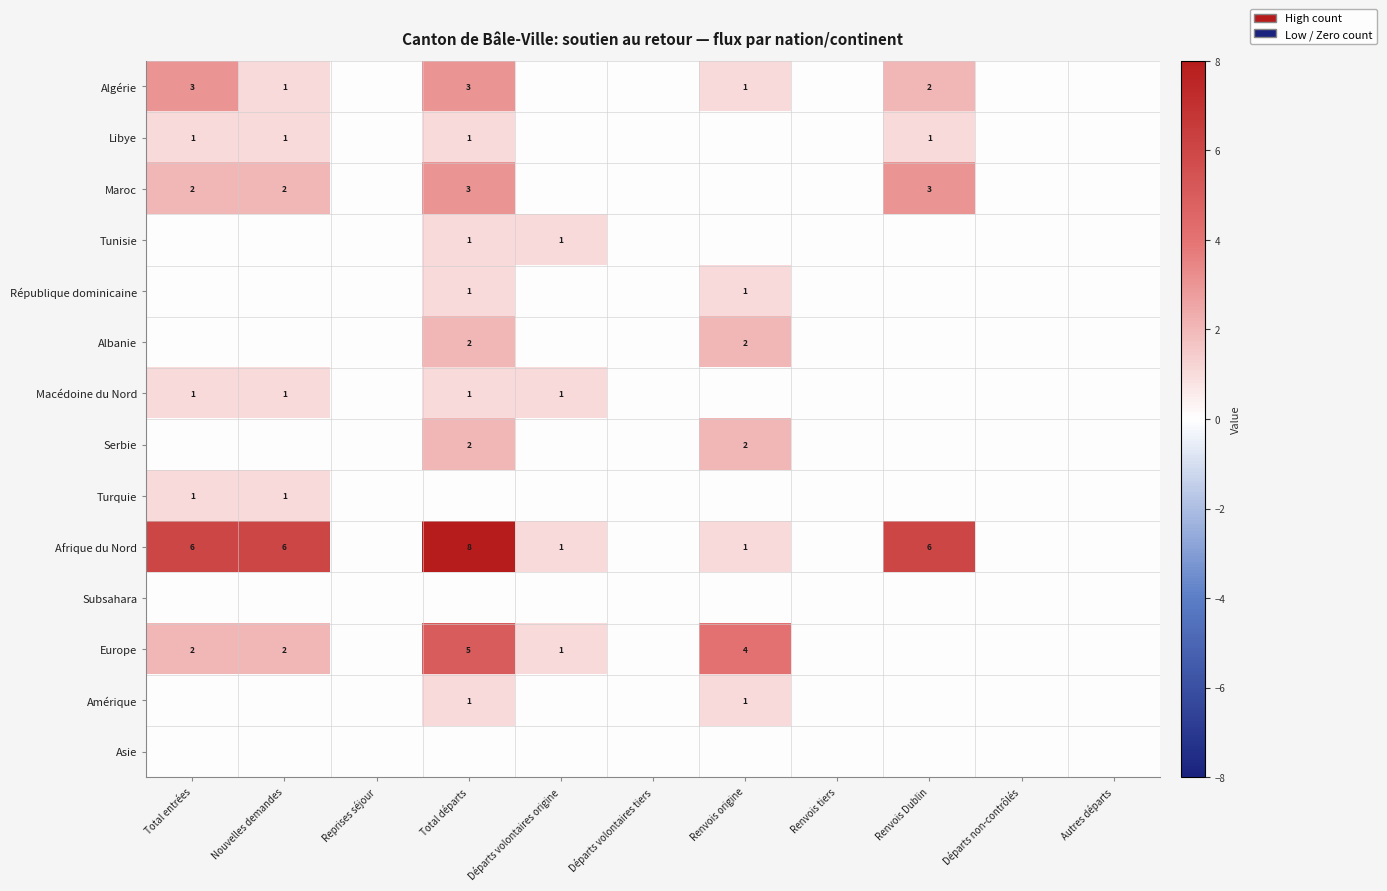

Is it true that Macédoine du Nord equals 1 at Nouvelles demandes?

True